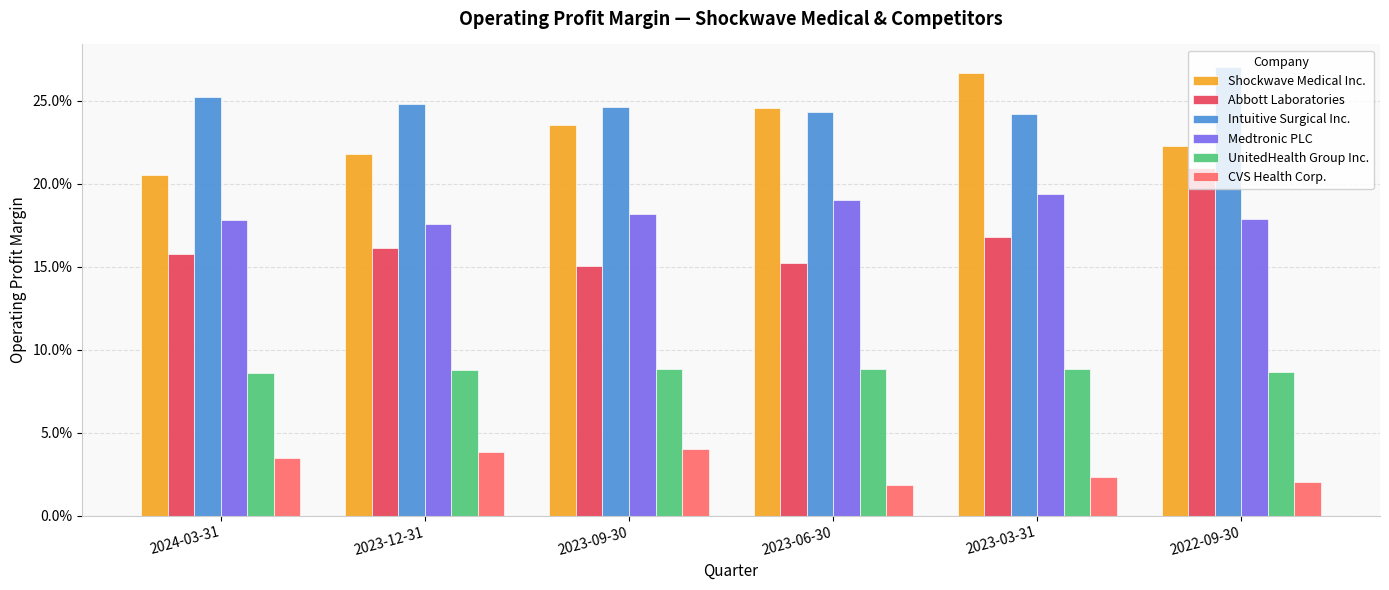

True or false: Intuitive Surgical Inc. has a value of 0.4 at 2022-09-30.

False